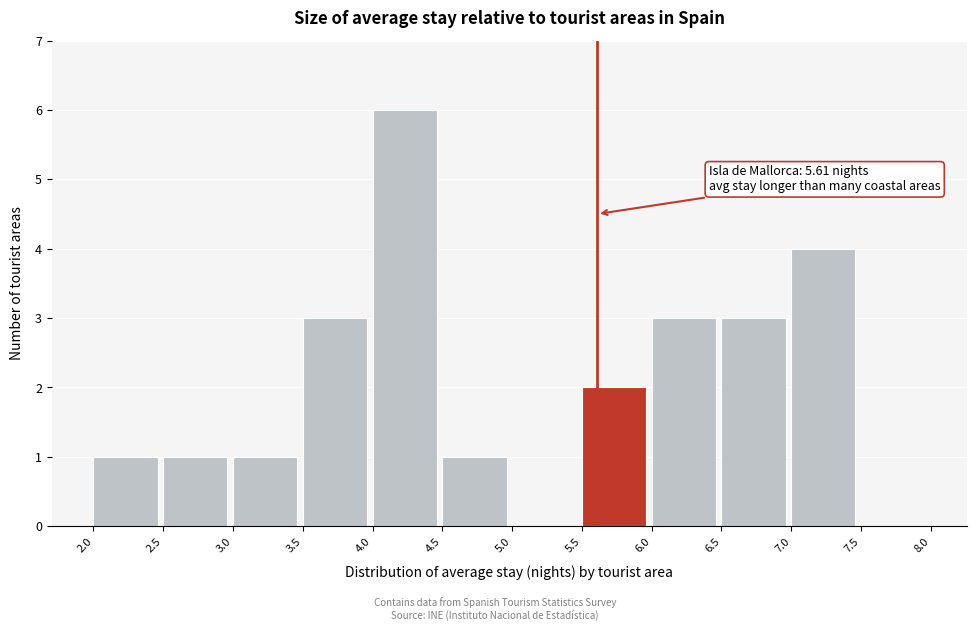

Which range on the x-axis has the tallest bar?

4.0 to 4.5